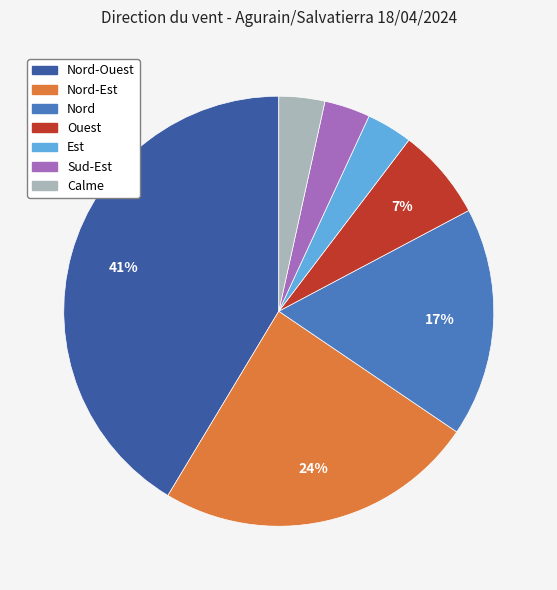

To the nearest percent, what is the average slice percentage?

14%